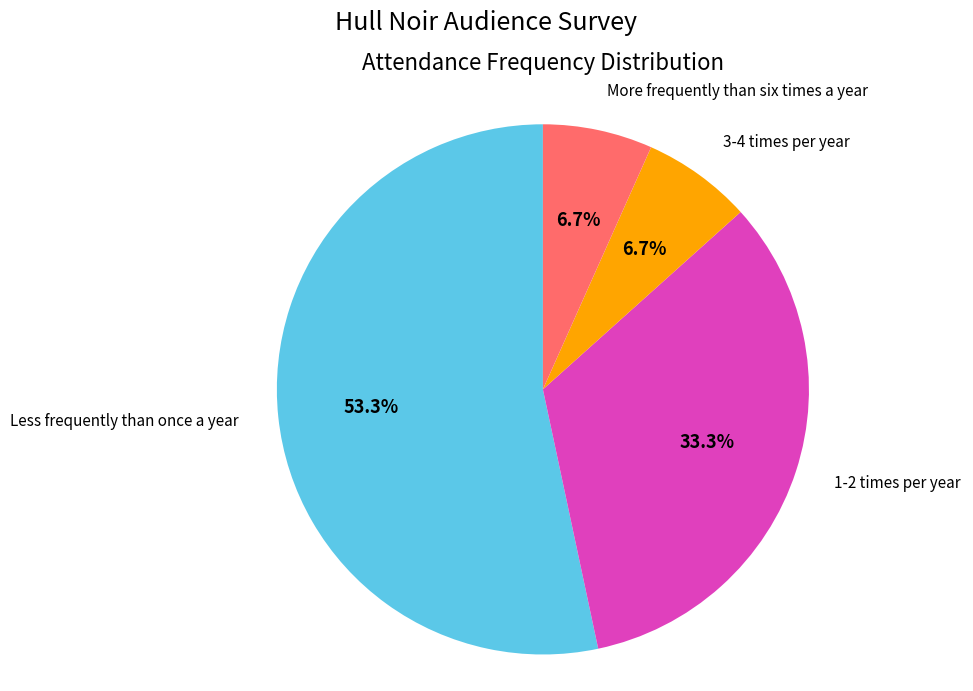

To the nearest percent, what is the difference between the largest and smallest slice percentages?

47%